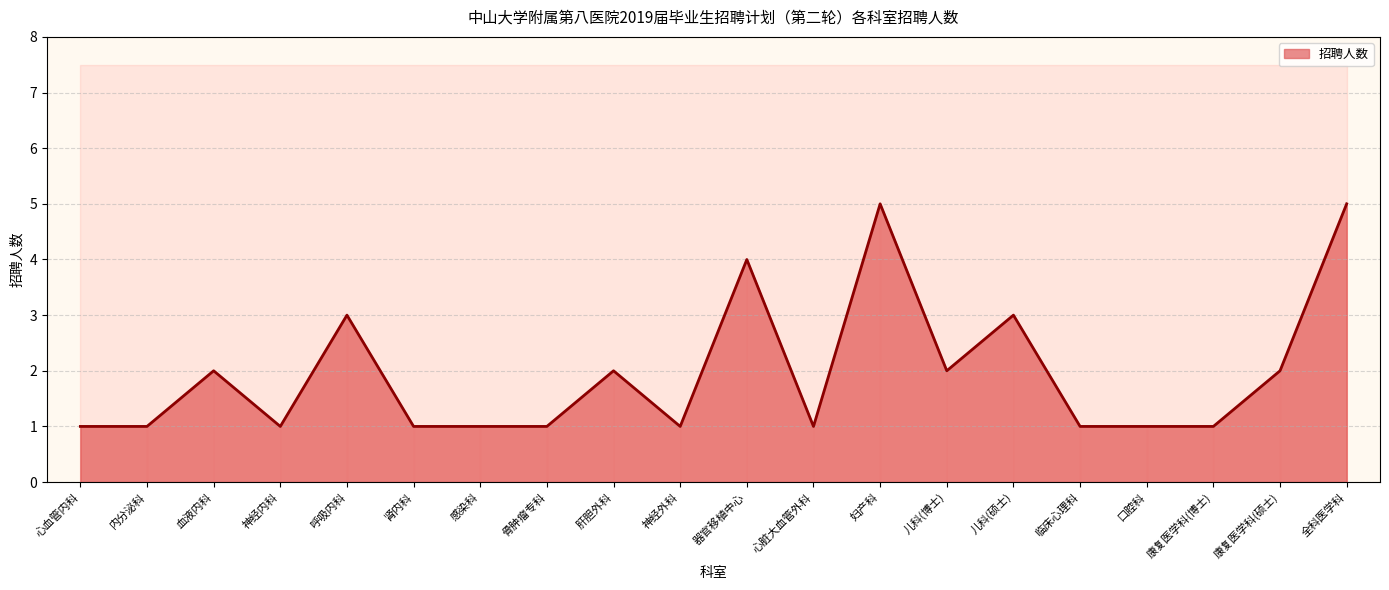

True or false: 招聘人数 has a value of 1 at 心血管内科.

True